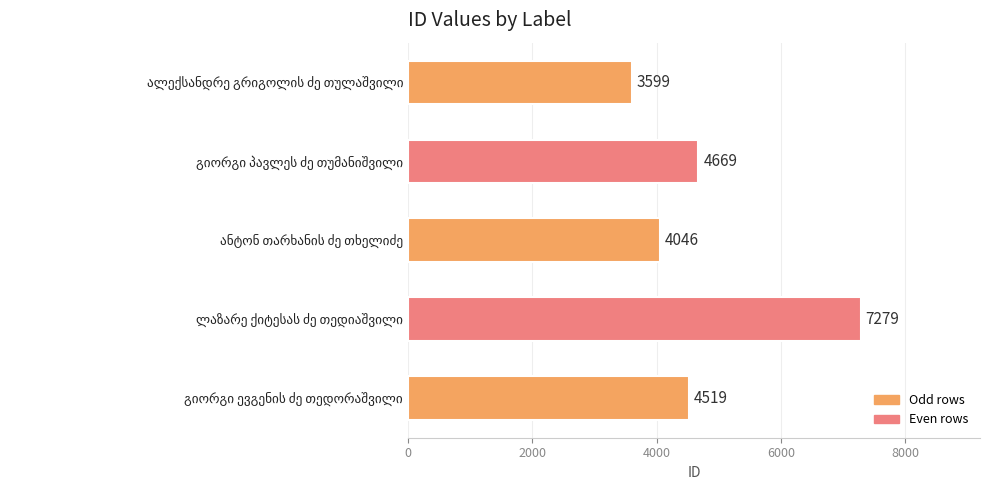

What is the greatest value displayed?

7279